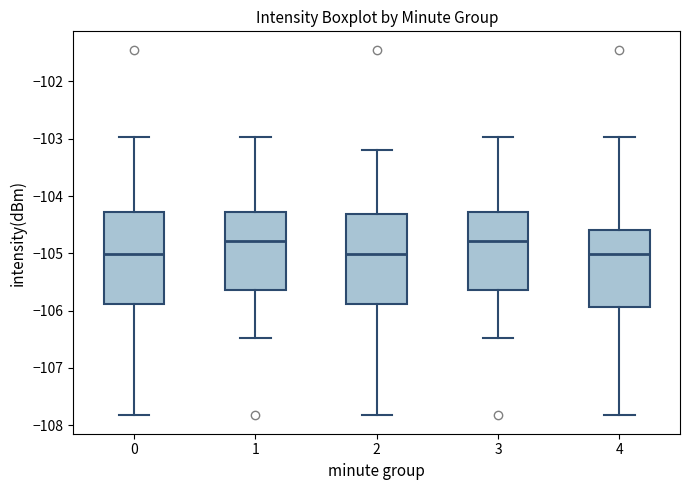

Where does the upper whisker of the box at x = 3 end on the y-axis? The values are not printed on the chart, so give them approximately, as read against the axis.

-103.0